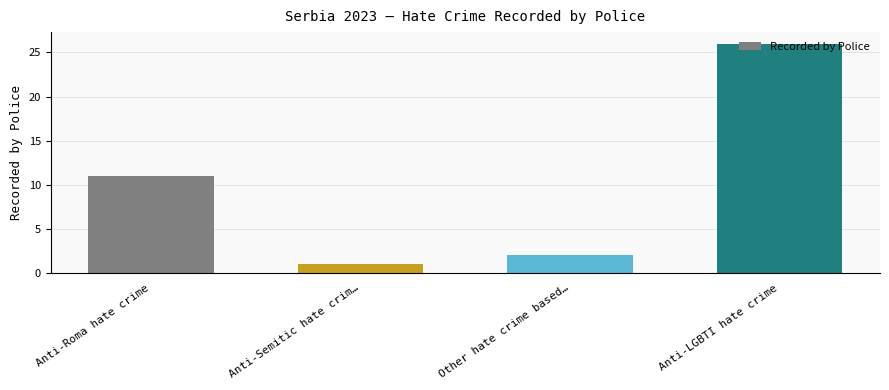

Reading left to right, extract all data points from this chart.

Anti-Roma hate crime=11	Anti-Semitic hate crim…=1	Other hate crime based…=2	Anti-LGBTI hate crime=26